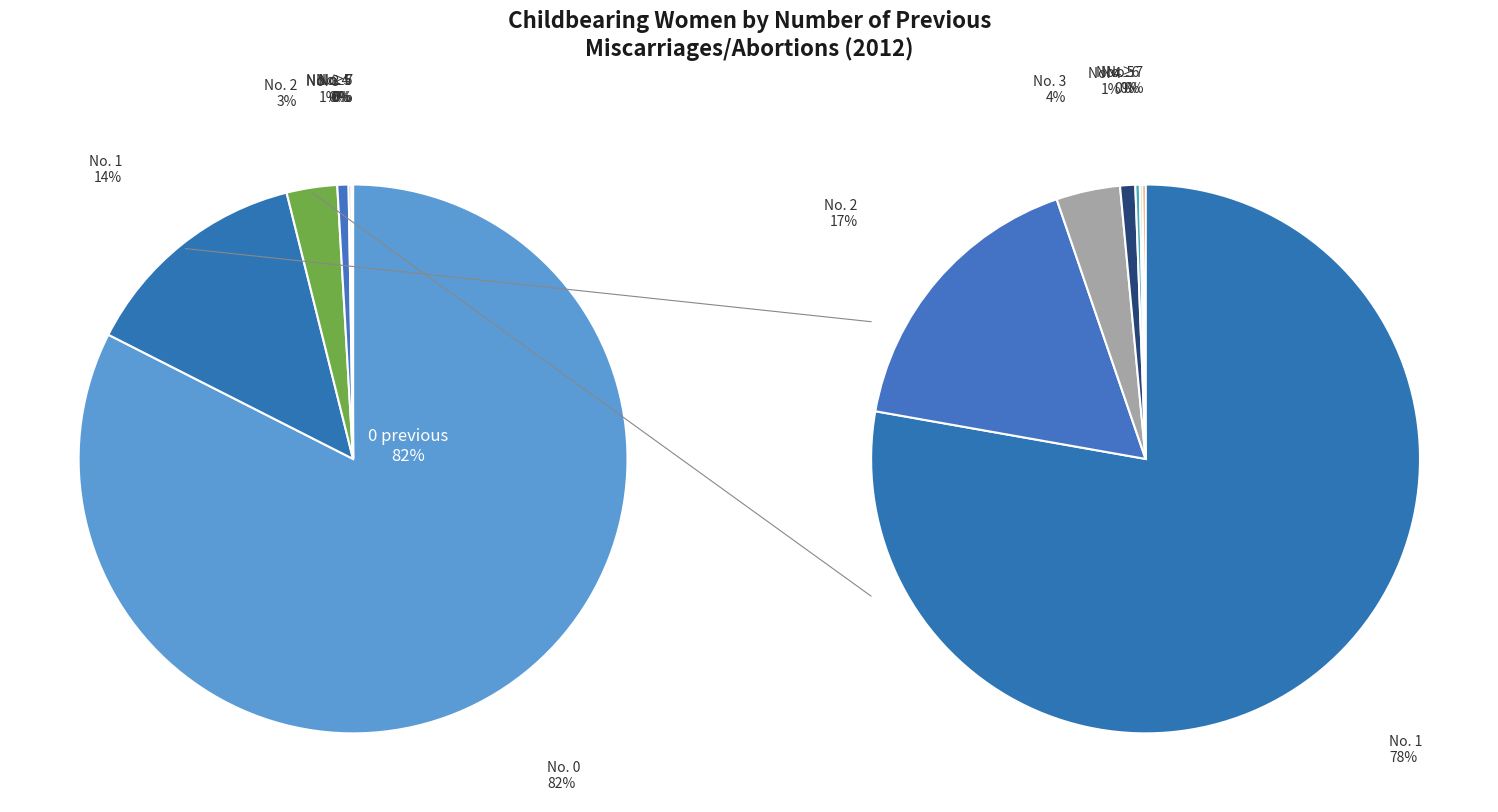

How much of the chart is everything except 1?

86.4%